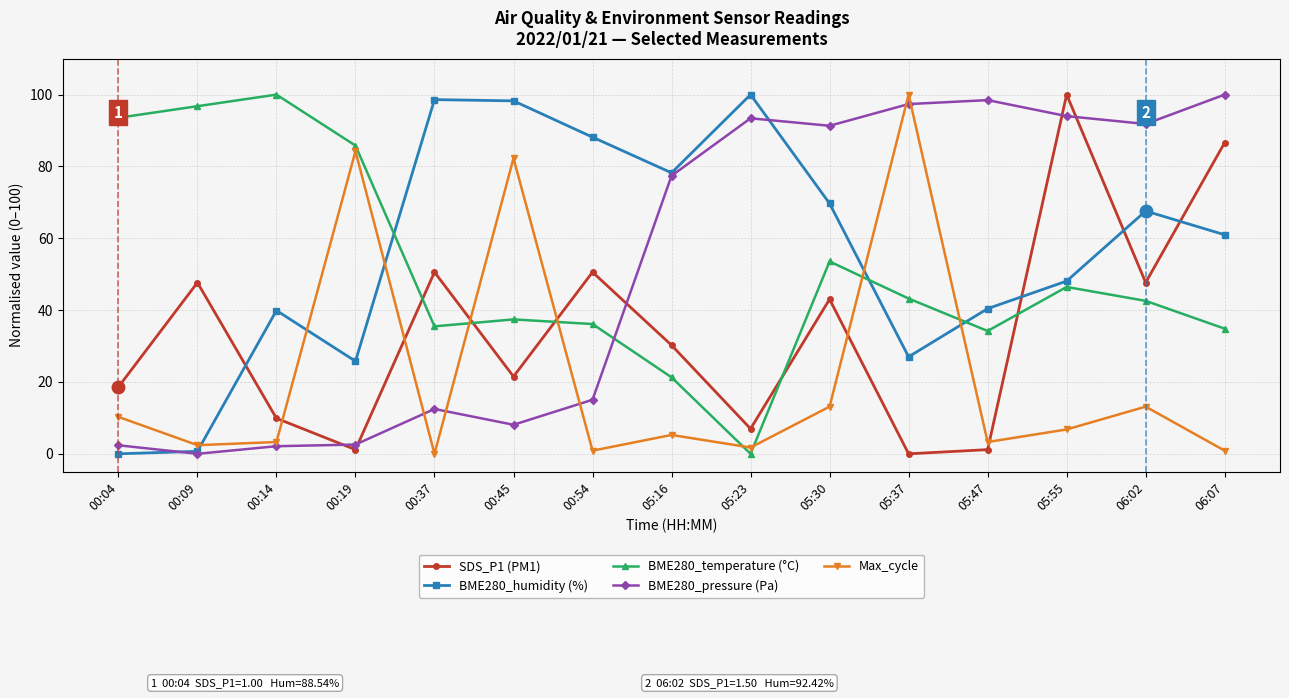

Which series has the largest total across all categories?

BME280_humidity (%)